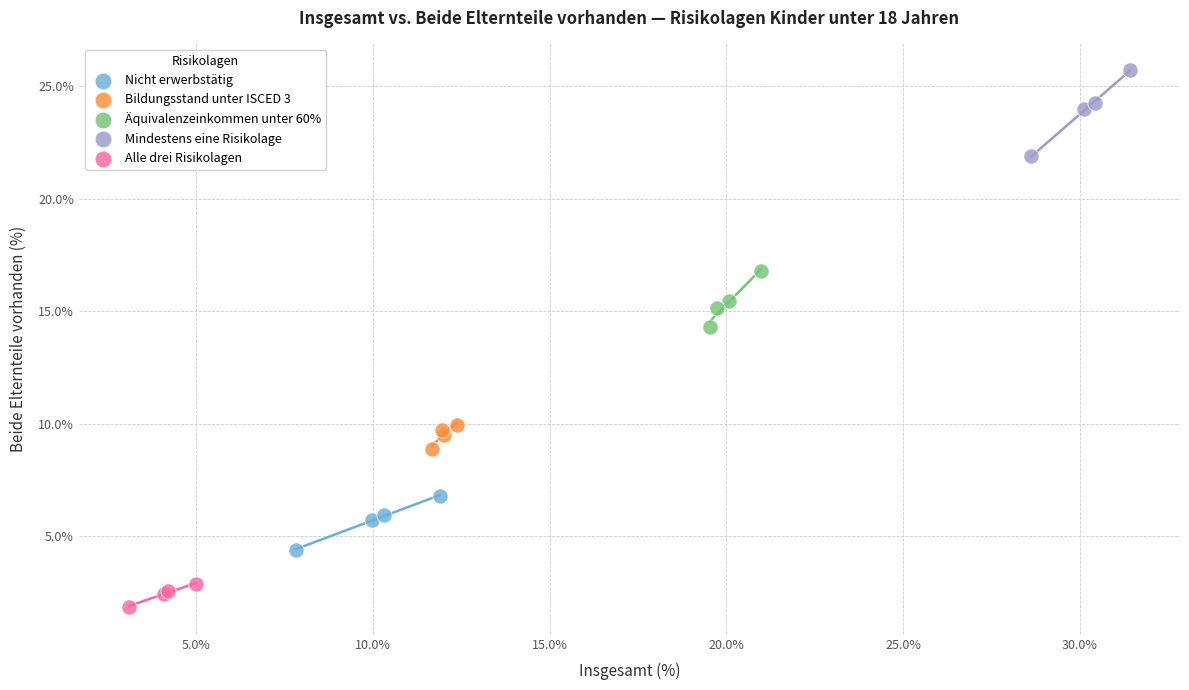

What are all the series names shown in the legend?

Nicht erwerbstätig, Bildungsstand unter ISCED 3, Äquivalenzeinkommen unter 60%, Mindestens eine Risikolage, Alle drei Risikolagen